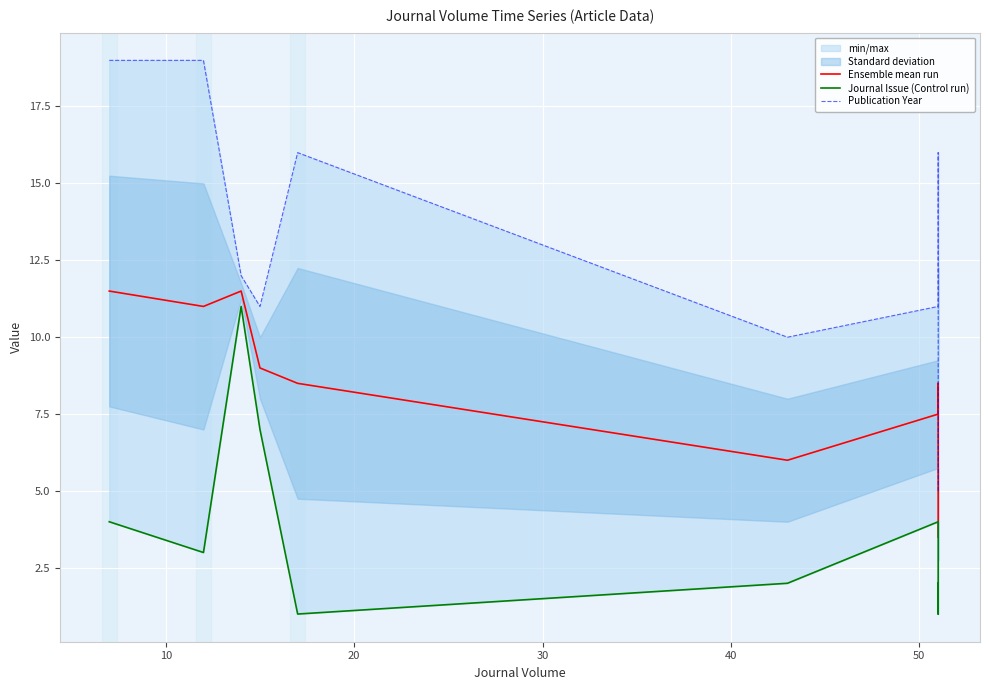

Which series has the largest total across all categories?

Publication Year